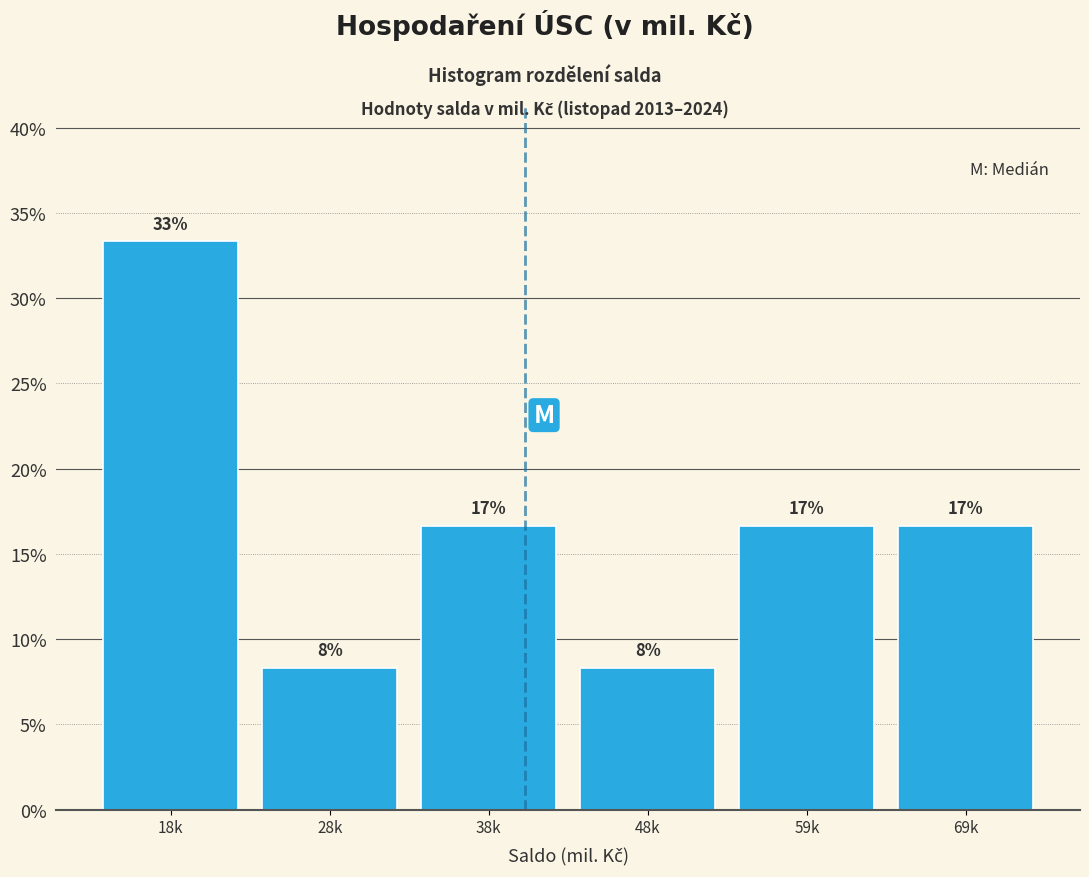

Does the chart contain any negative values?

No